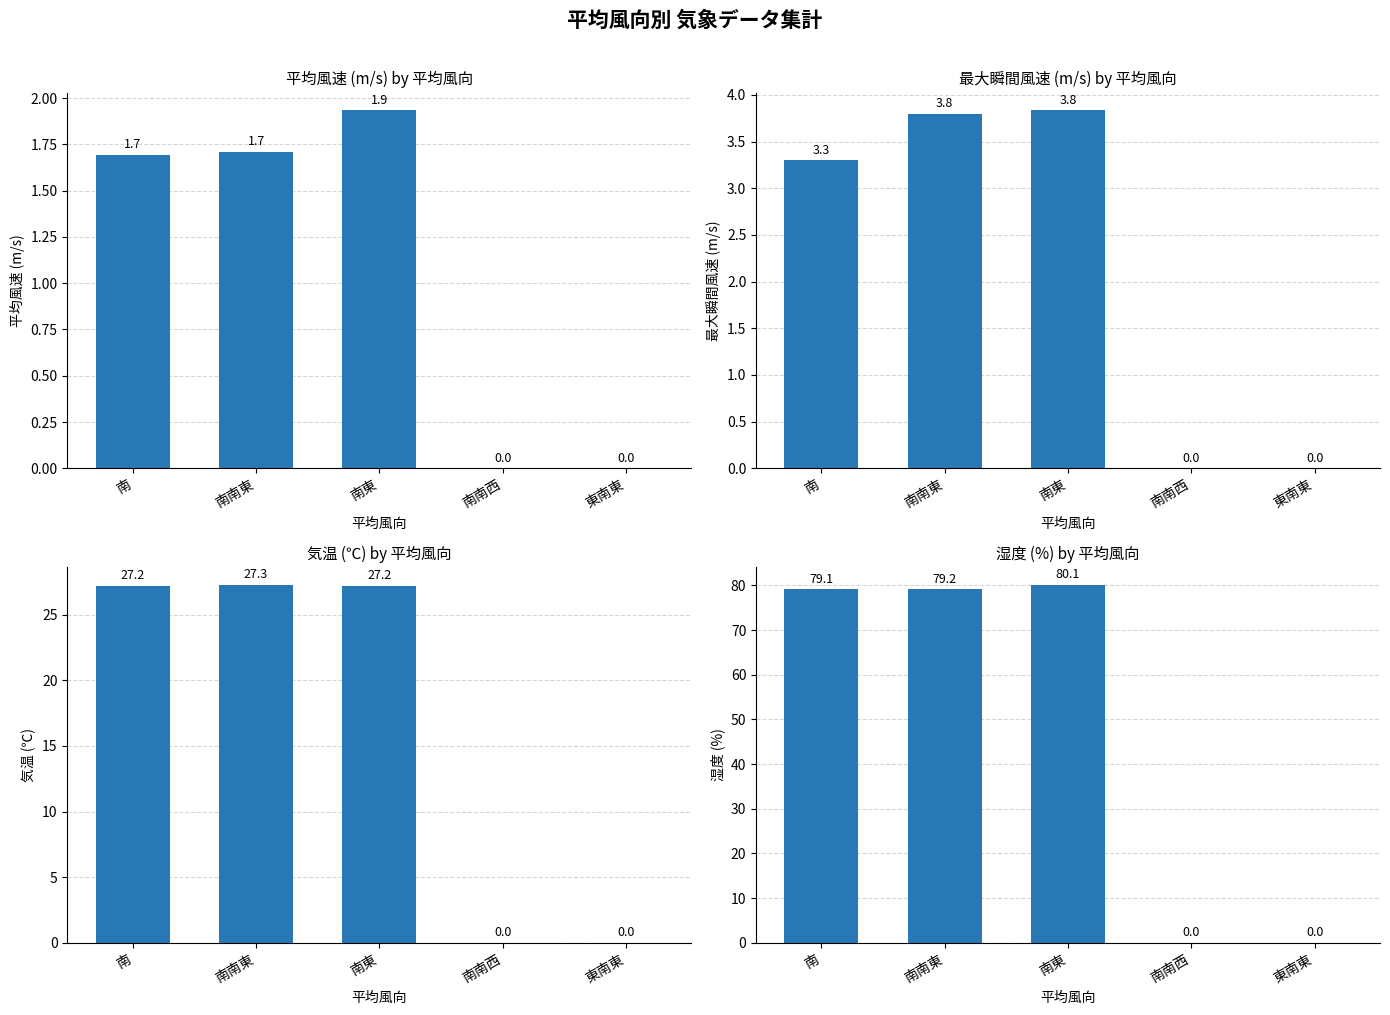

Reading left to right, what are all the values shown in this chart?

平均風速(m/s): 1.7	1.7	1.9	0.0	0.0
最大瞬間風速(m/s): 3.3	3.8	3.8	0.0	0.0
気温(℃): 27.2	27.3	27.2	0.0	0.0
湿度(%): 79.1	79.2	80.1	0.0	0.0